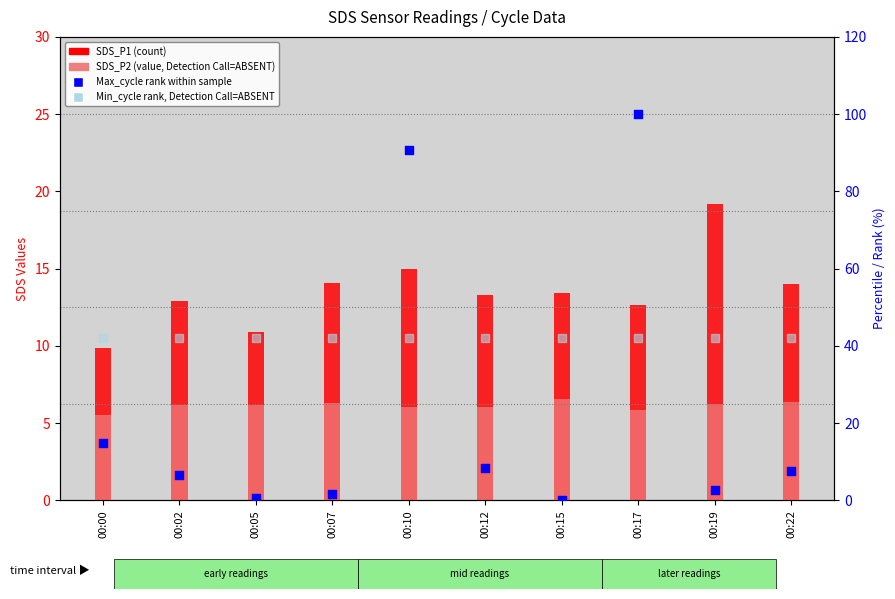

At which category is the sum across all series the highest?

00:17